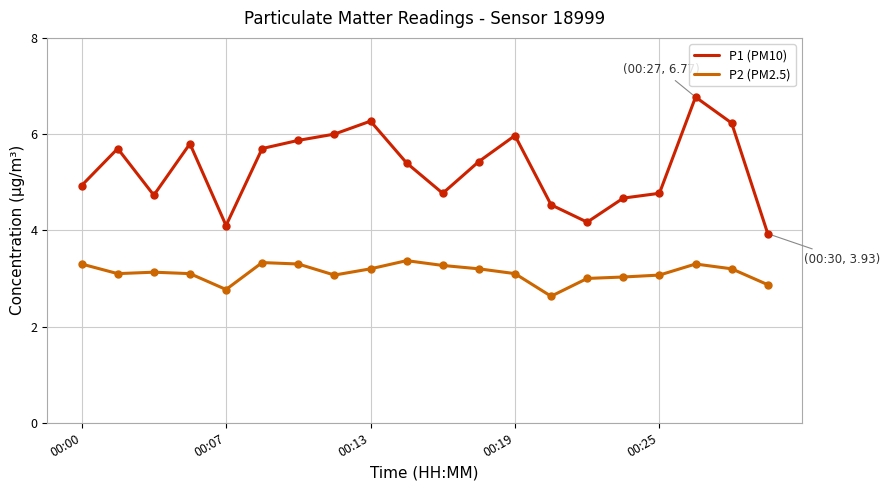

Which series has the widest spread of values?

P1 (PM10)